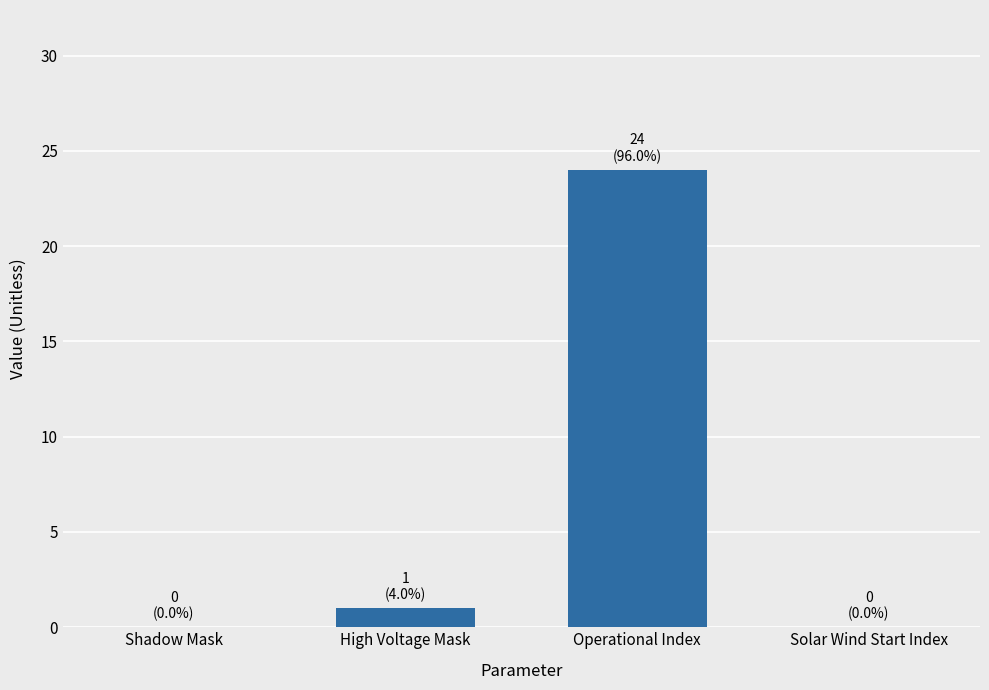

What is the sum of all values?

25